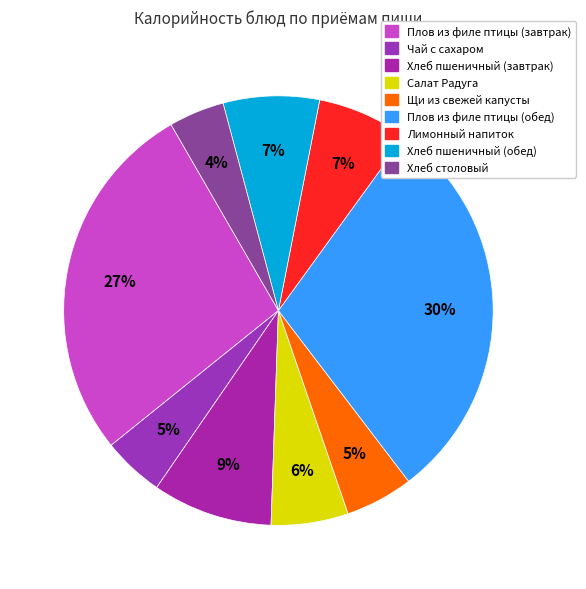

What percentage do Плов из филе птицы (завтрак) and Салат Радуга together represent?

33.3%